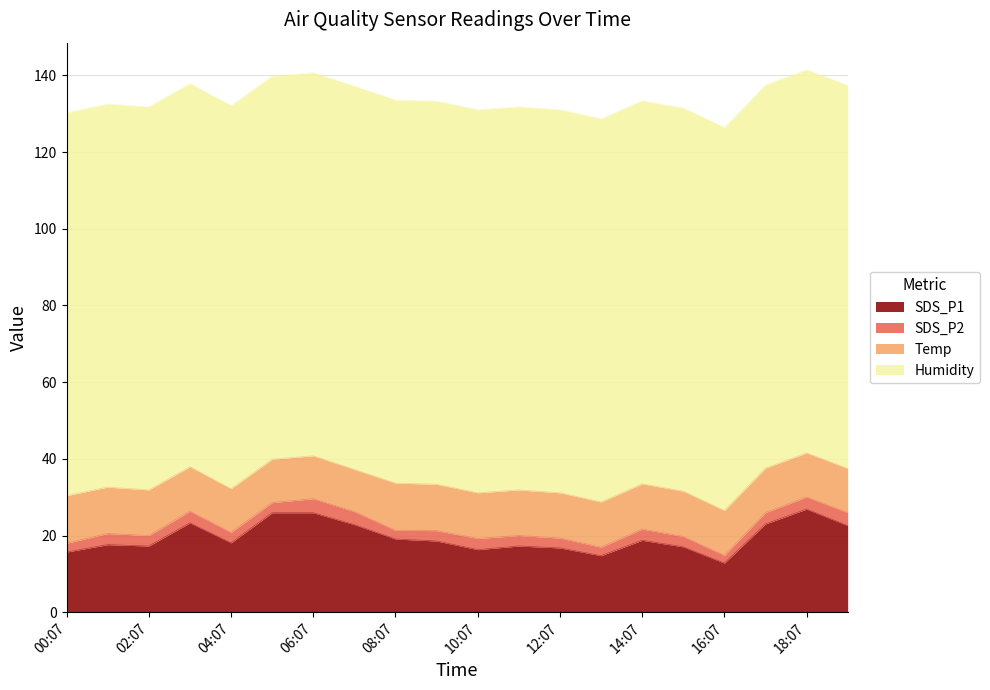

The Humidity series shows 36.3 at 03:07. True or false?

False